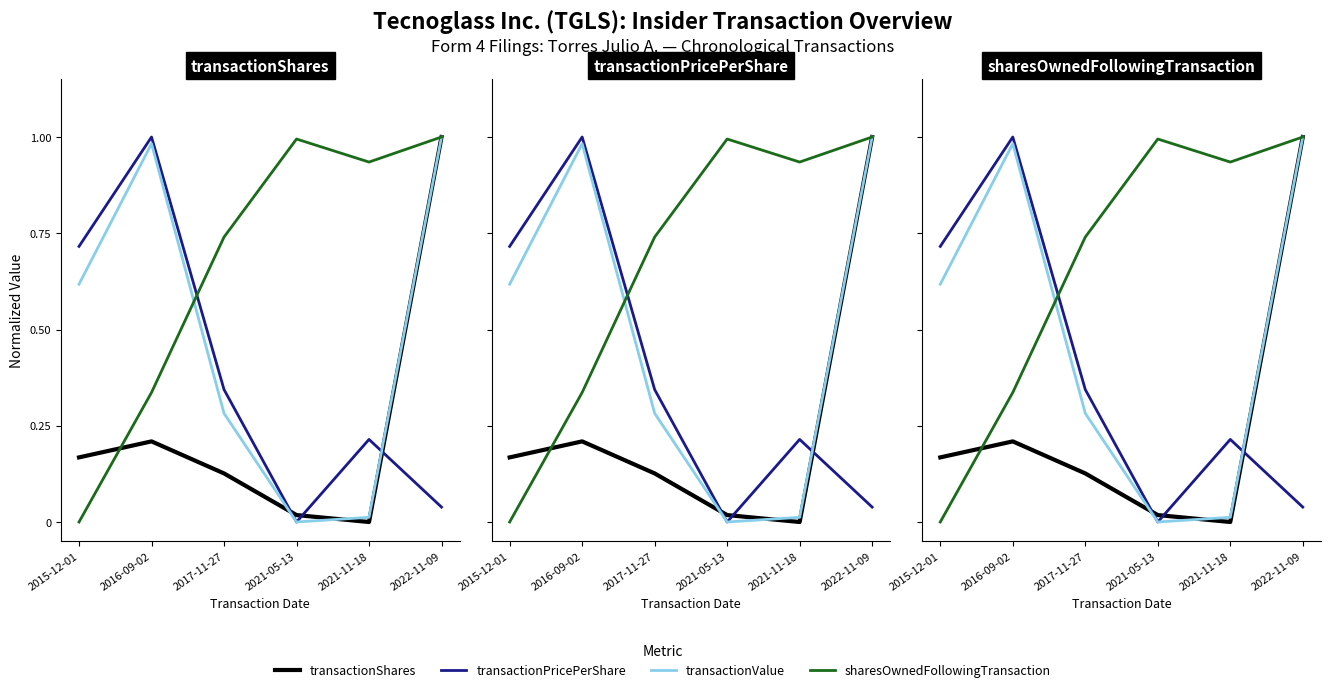

What is the label of the 3rd point from the left?

2017-11-27